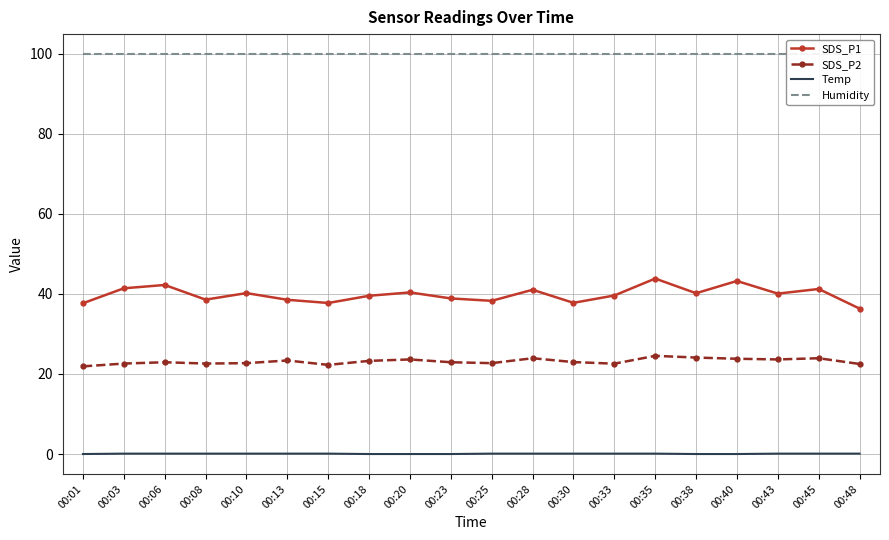

The value of SDS_P1 at 00:35 is 43.8. True or false?

True